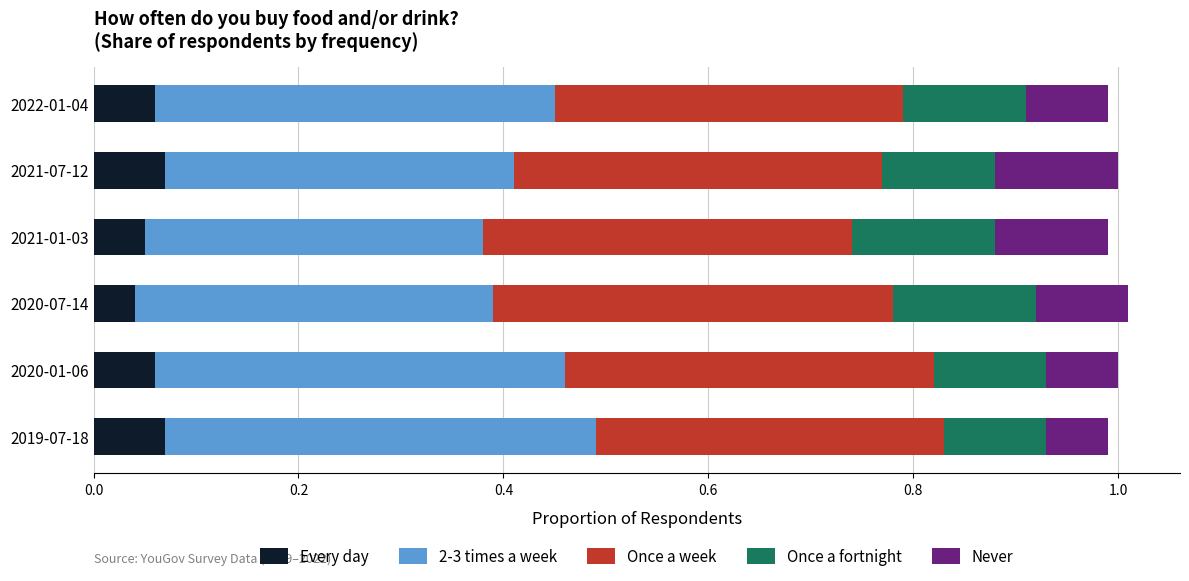

What is the total value across all series at 2020-07-14?

1.0